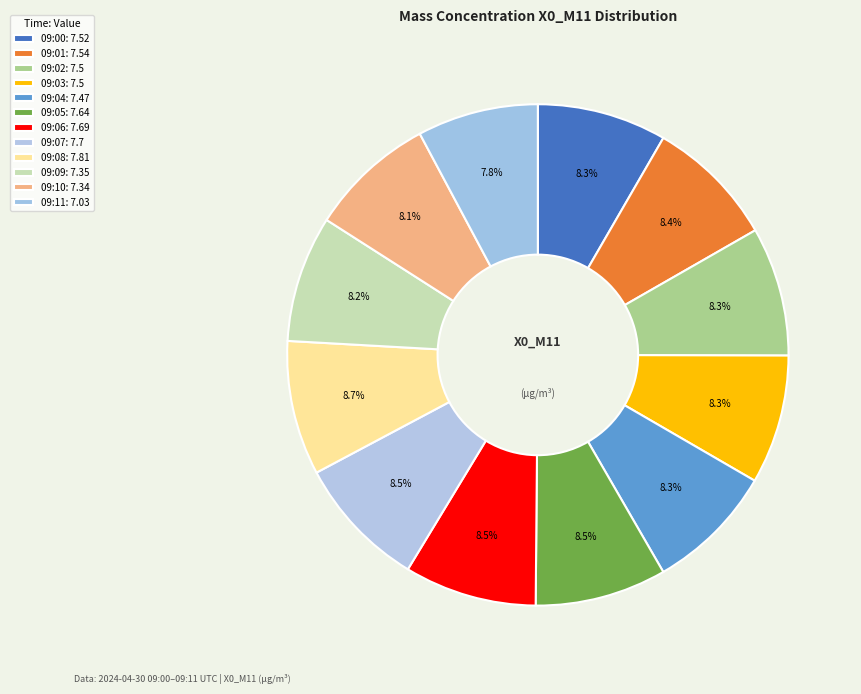

Which category has the biggest portion of the pie?

09:08